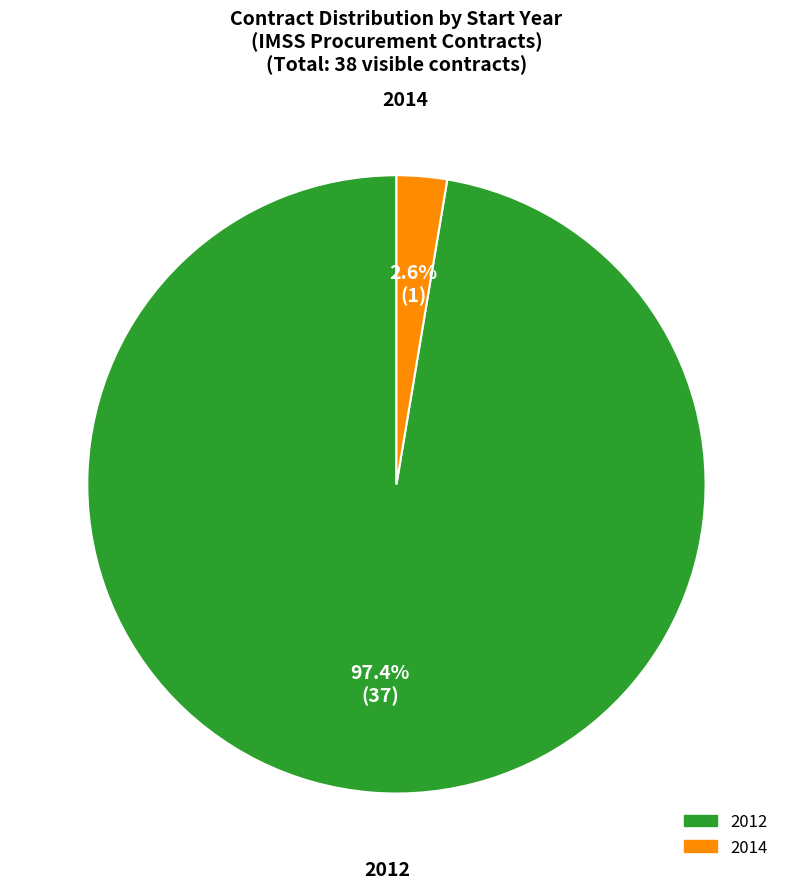

Is there any slice that represents more than half of the pie?

Yes